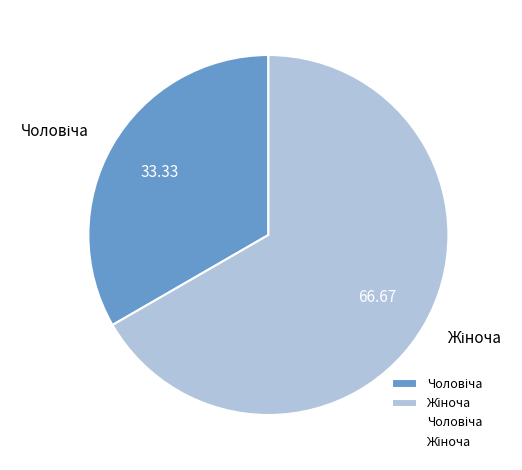

Is there any slice that represents more than half of the pie?

Yes